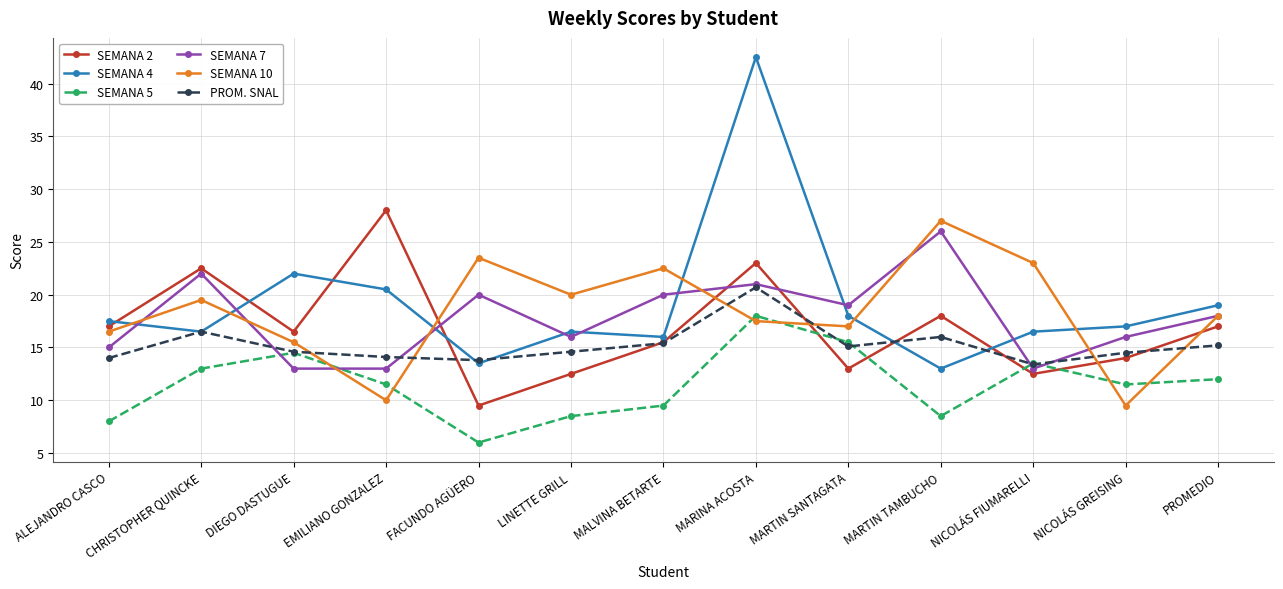

At which label does SEMANA 10 reach its peak?

MARTIN TAMBUCHO